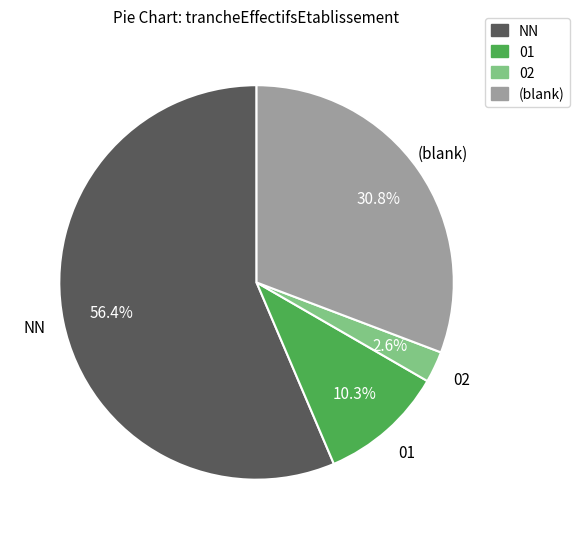

Is there a majority slice in this chart?

Yes